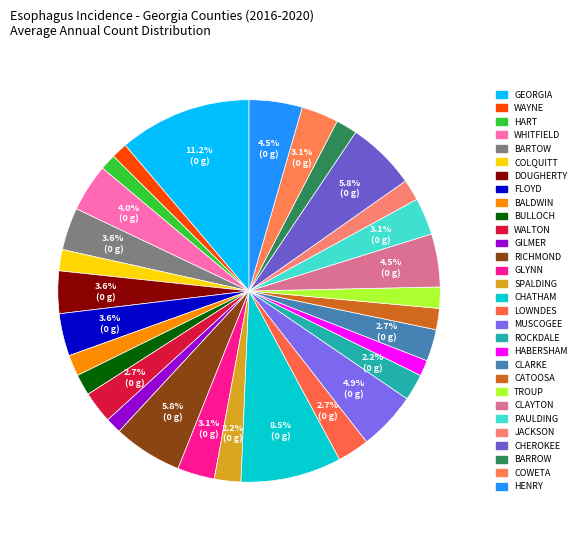

Is there any slice that represents more than half of the pie?

No